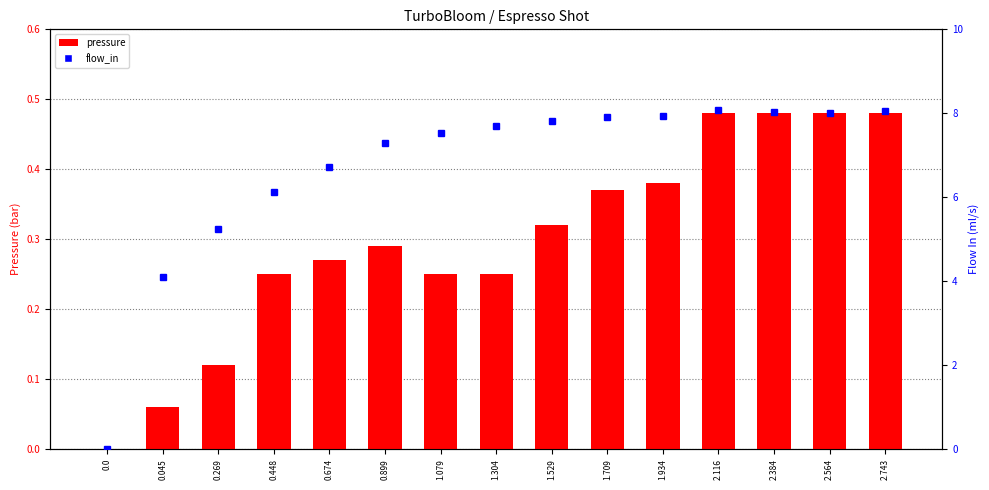

What is the total value across all series at 2.743?

8.5